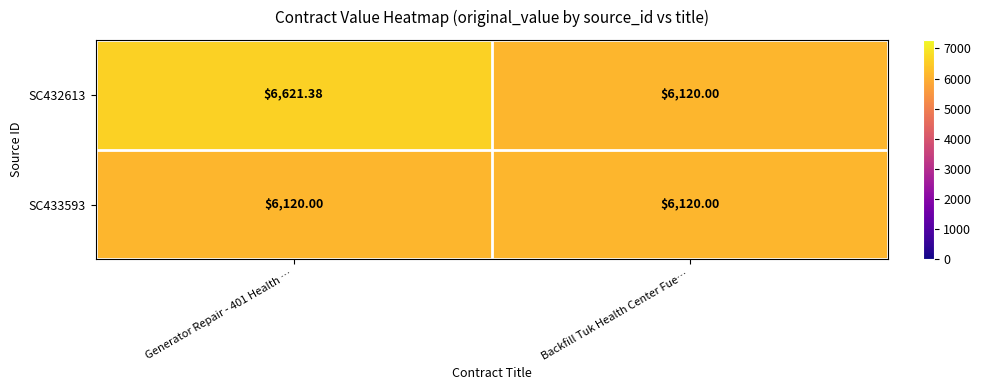

Is the value of SC432613 at Generator Repair - 401 Health … greater than the value of SC433593 at Backfill Tuk Health Center Fue…?

Yes